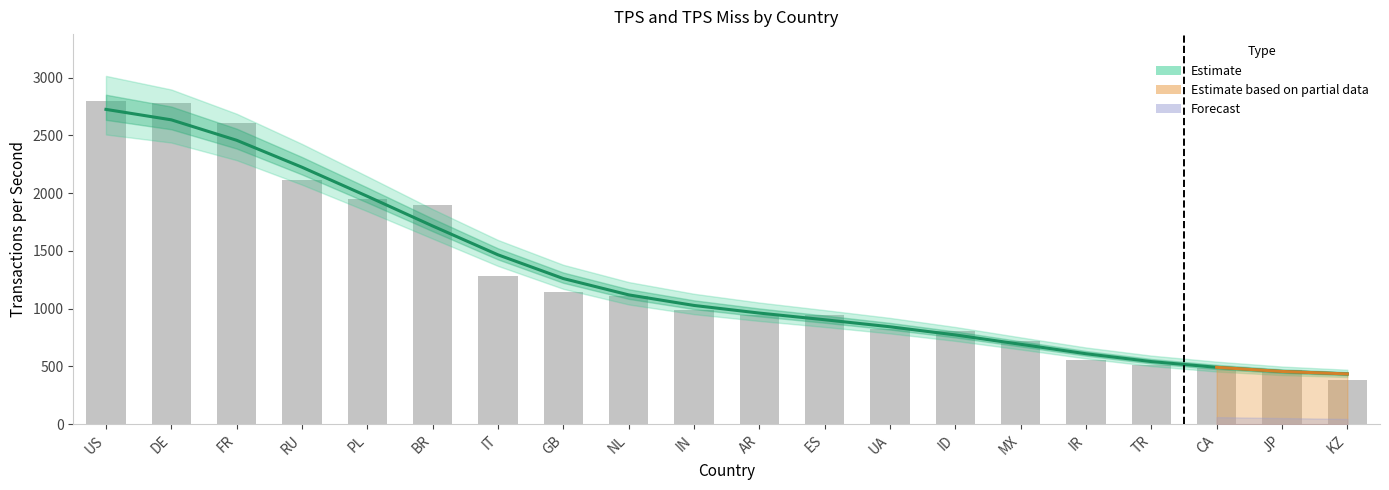

Is it true that tps_miss equals 2602.4 at FR?

True